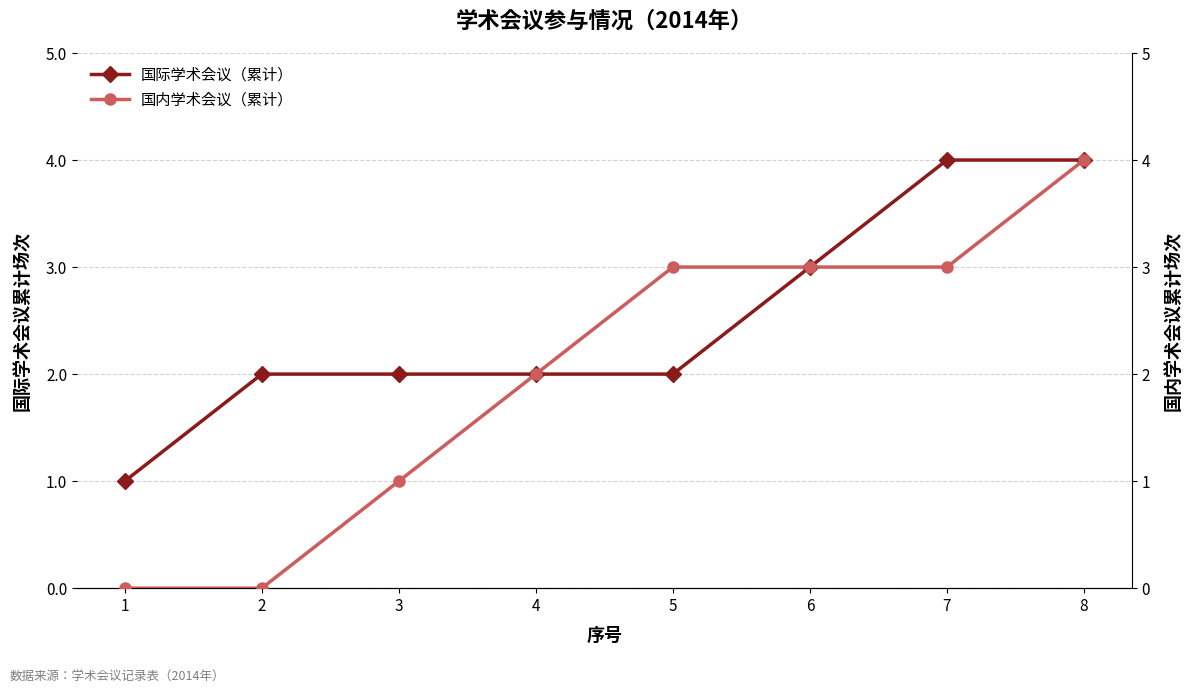

What is the sum of all 国际学术会议（累计） values?

20